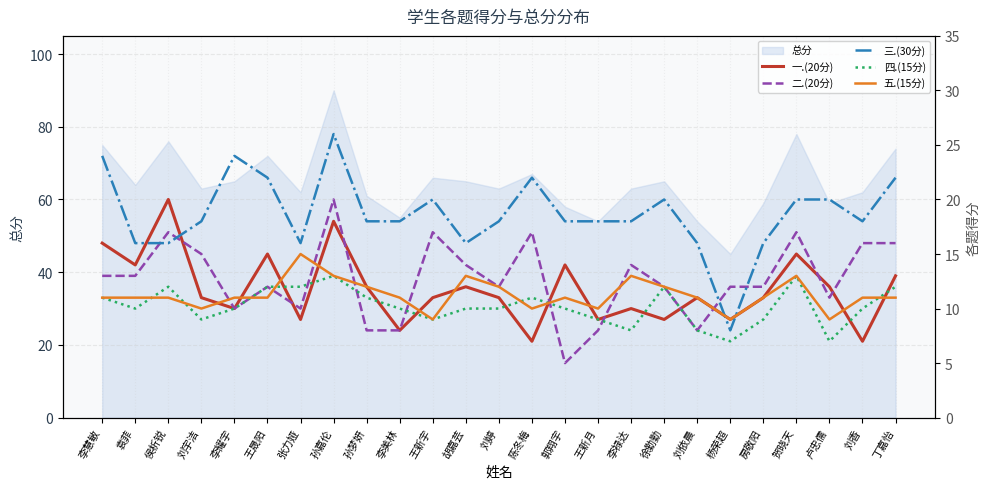

Between which two adjacent categories do 一.(20分) and 四.(15分) first intersect?

王晟阳 and 张力娅